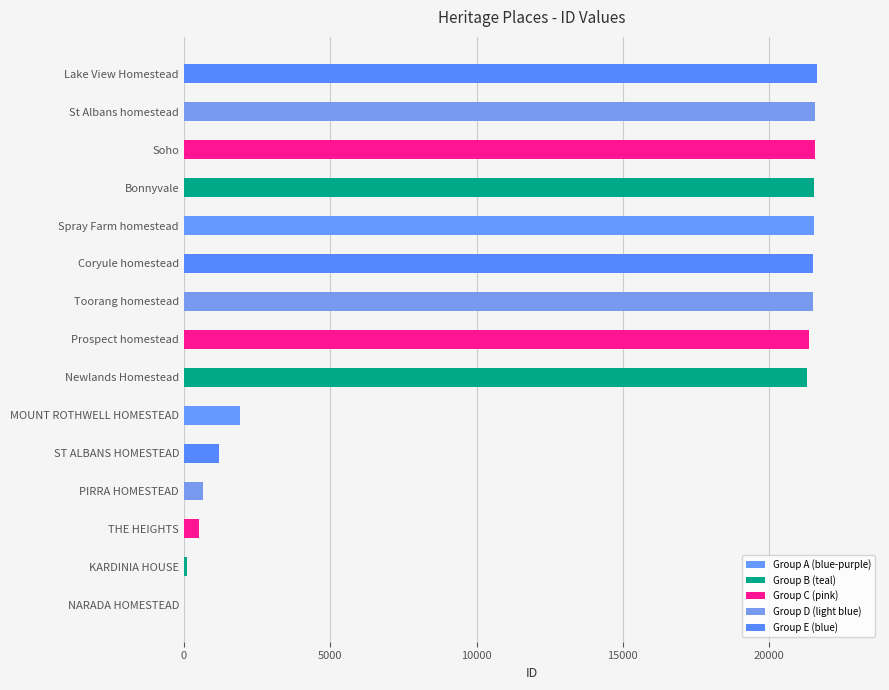

What is the difference between the maximum and minimum values?

21603